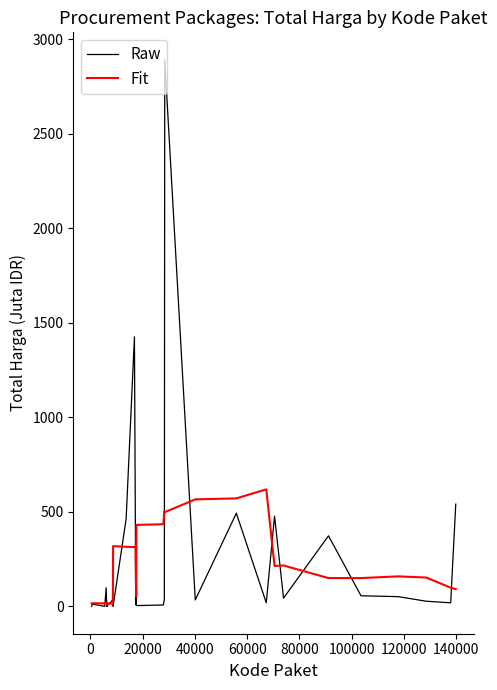

What is the difference between the maximum and minimum values in the Fit series?

611.1